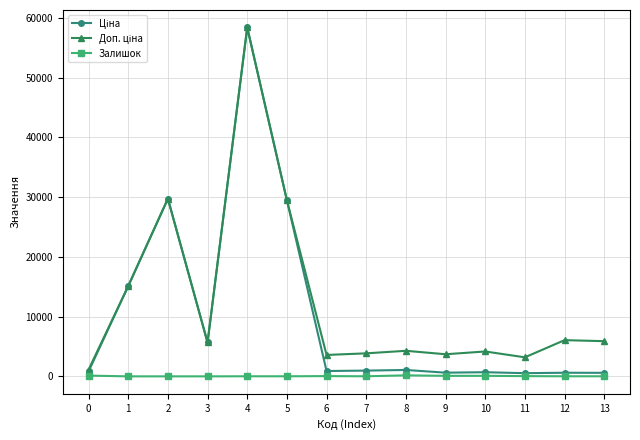

At which category is the sum across all series the highest?

4